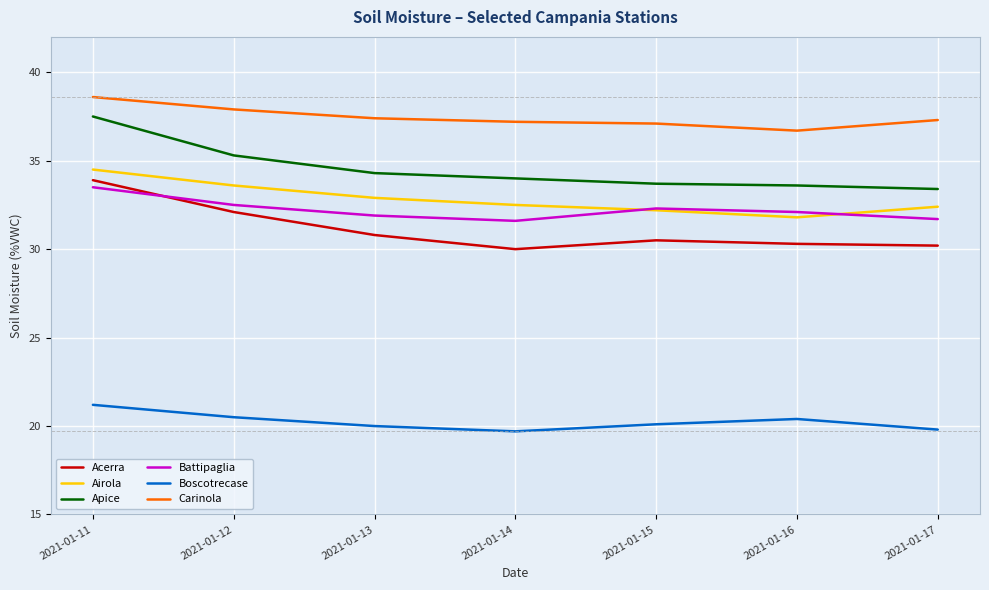

What is the sum of all Boscotrecase values?

141.7